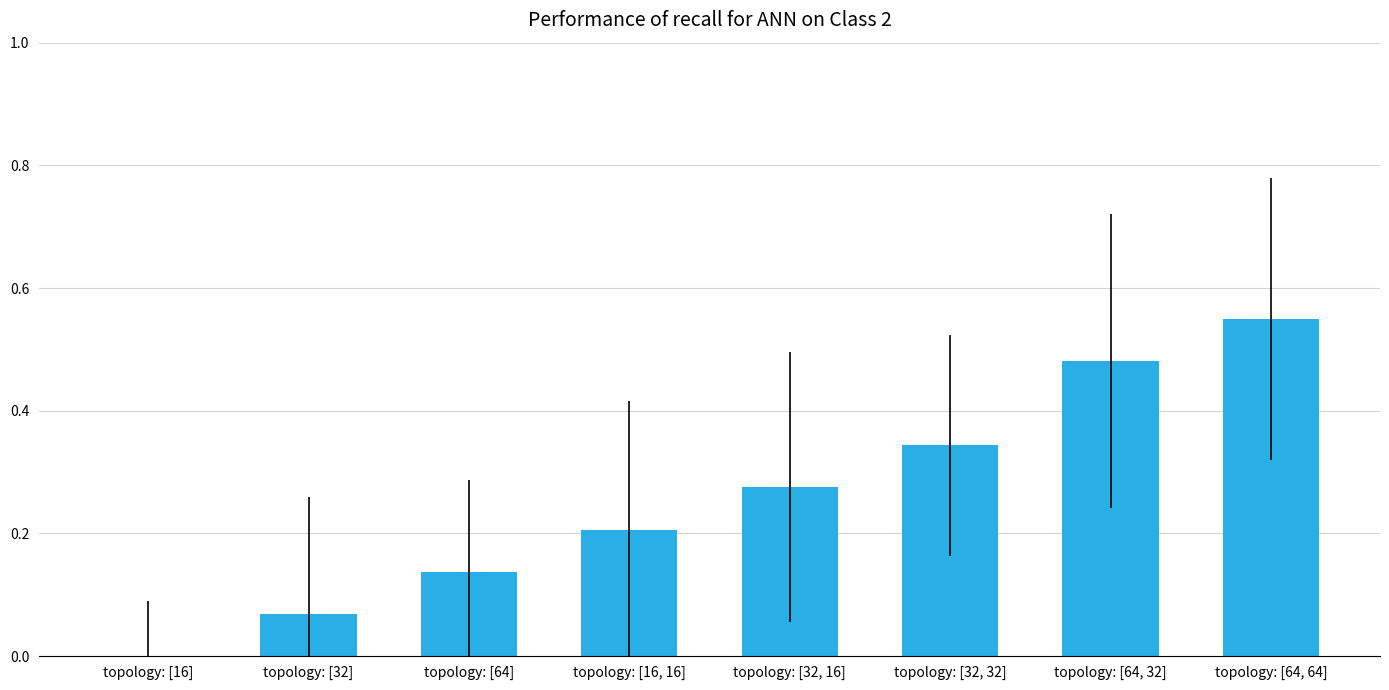

What is the sum of all values?

2.1